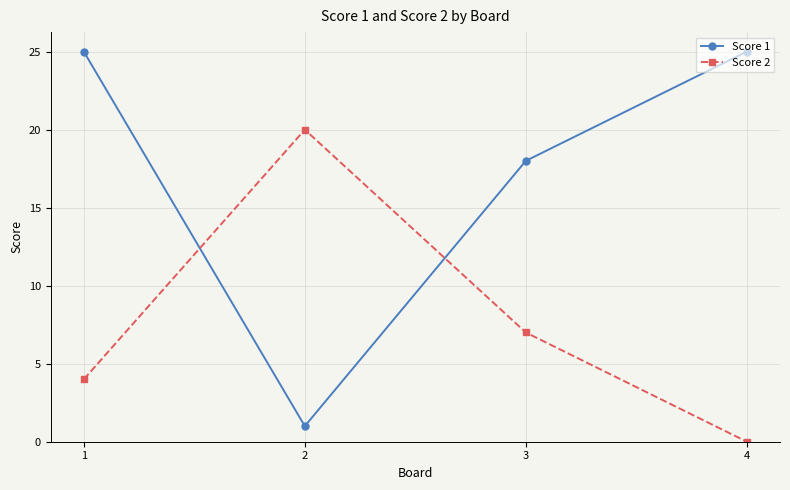

What is the sum of all Score 1 values?

69